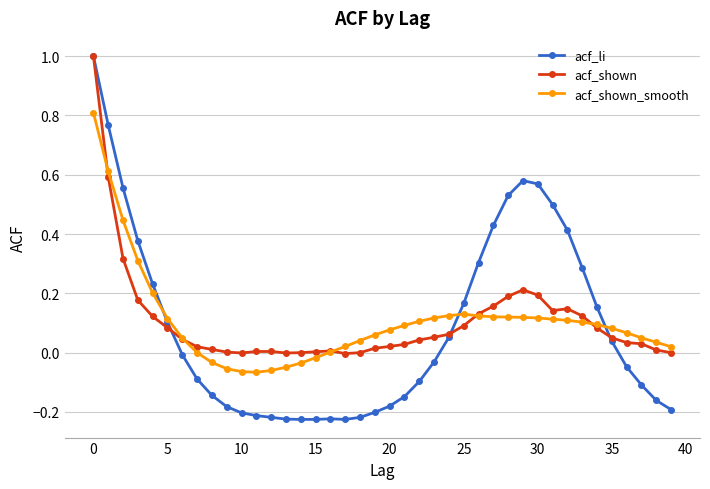

Which series has the largest range (max minus min)?

acf_li